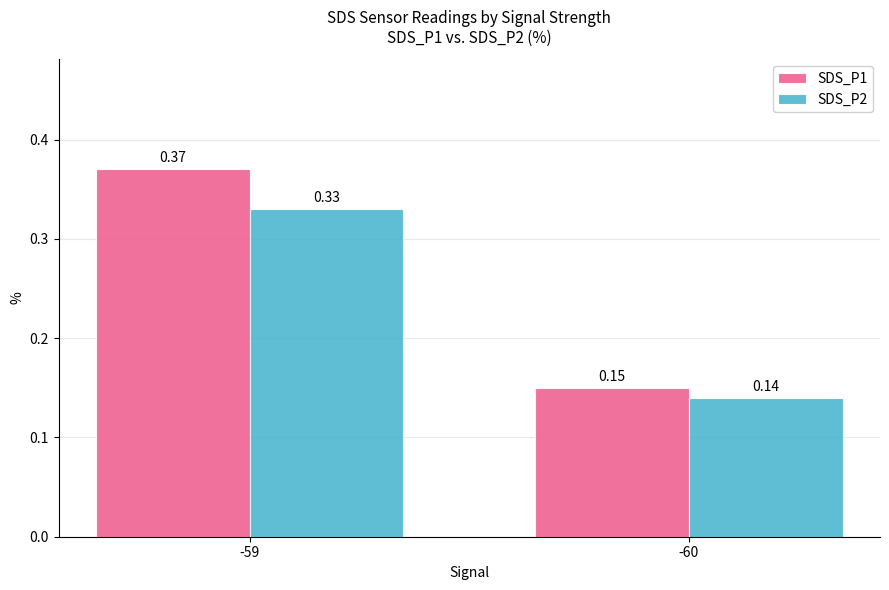

At which category is the sum across all series the highest?

-59